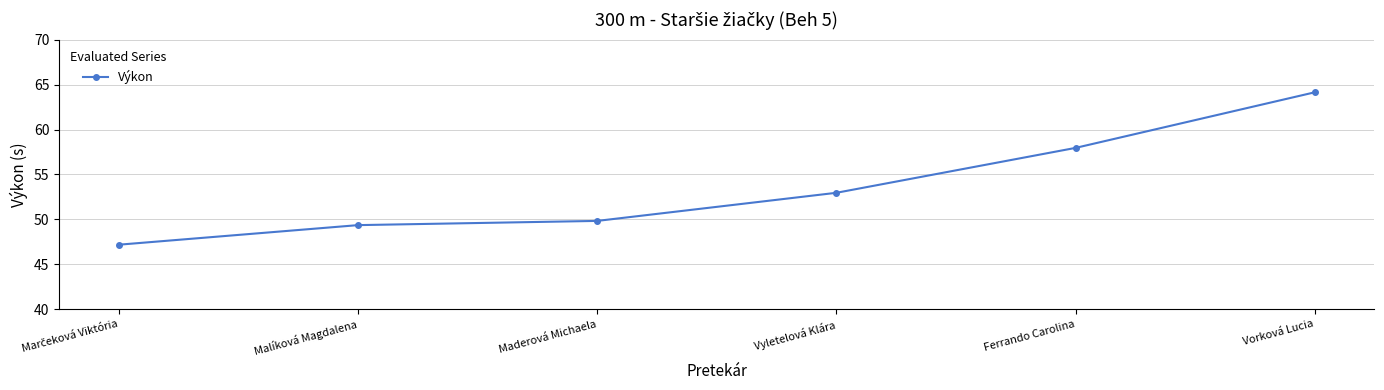

What is the label of the 6th point from the left?

Vorková Lucia